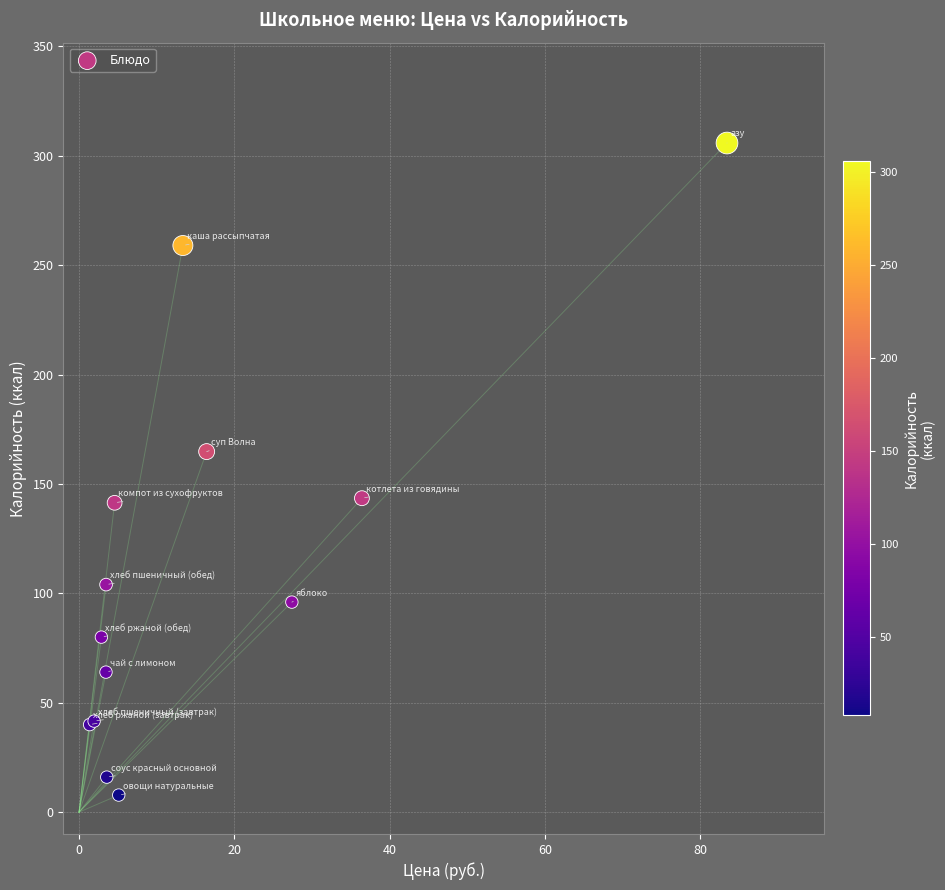

What Y value in the scatter plot is closest to 156?

164.8